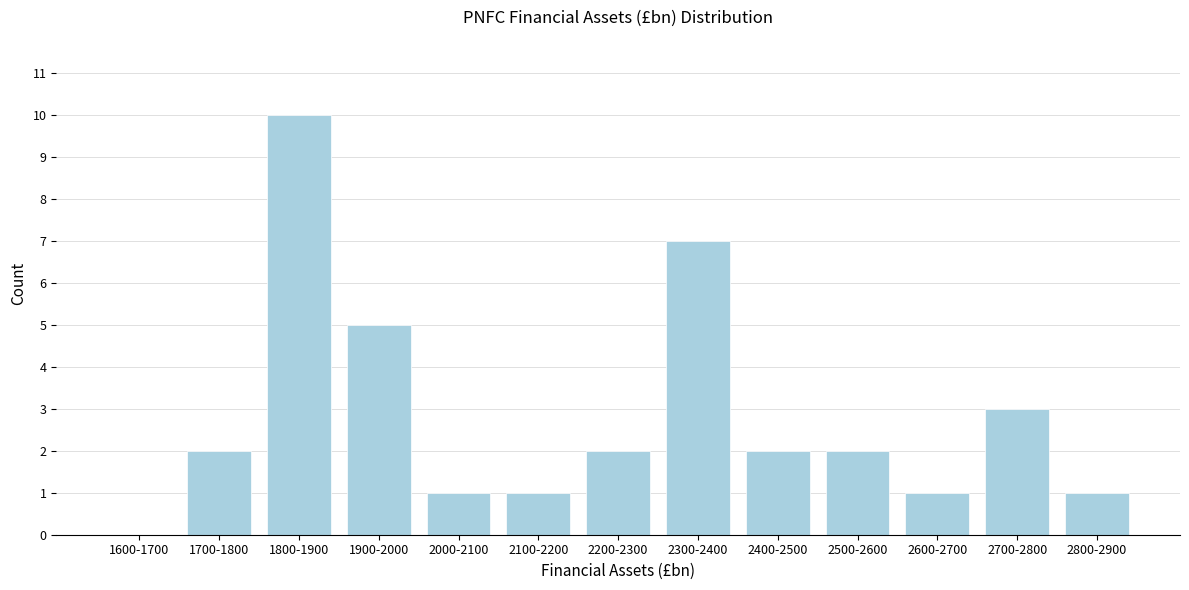

Reading right to left, transcribe all the data shown in this chart.

2800-2900=1	2700-2800=3	2600-2700=1	2500-2600=2	2400-2500=2	2300-2400=7	2200-2300=2	2100-2200=1	2000-2100=1	1900-2000=5	1800-1900=10	1700-1800=2	1600-1700=0